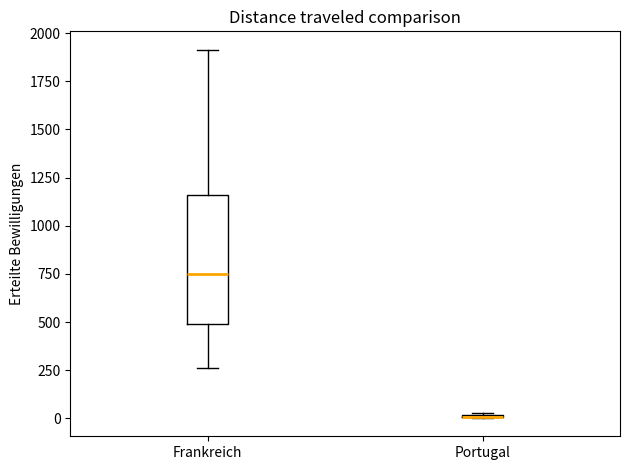

Reading left to right, read every box against the y-axis: the position of its median line, the range the box covers, and the ends of its whiskers. The values are not printed on the chart, so give them approximately, as read against the axis.

Frankreich: median 750, box 500 to 1150, whiskers 250 to 1900
Portugal: box collapsed to a line at 0, whiskers 0 to 50